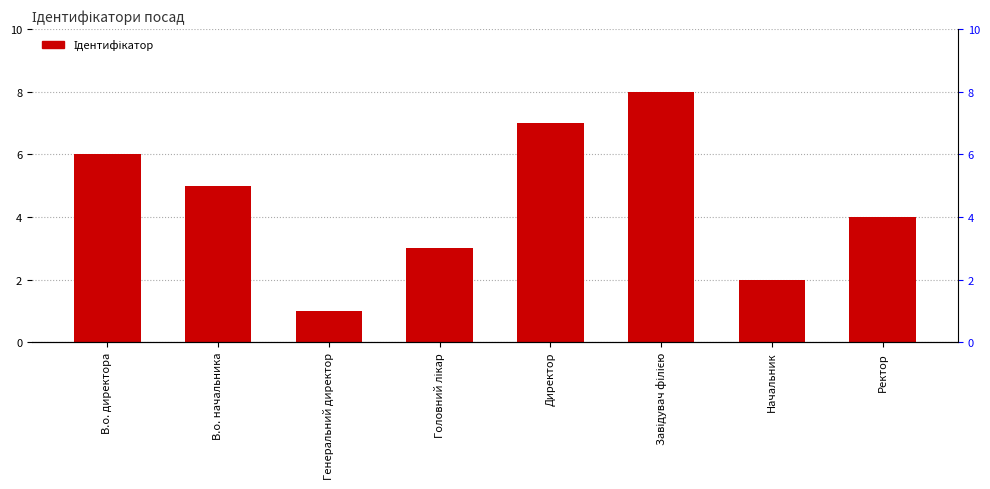

Count the number of values greater than 5.

3